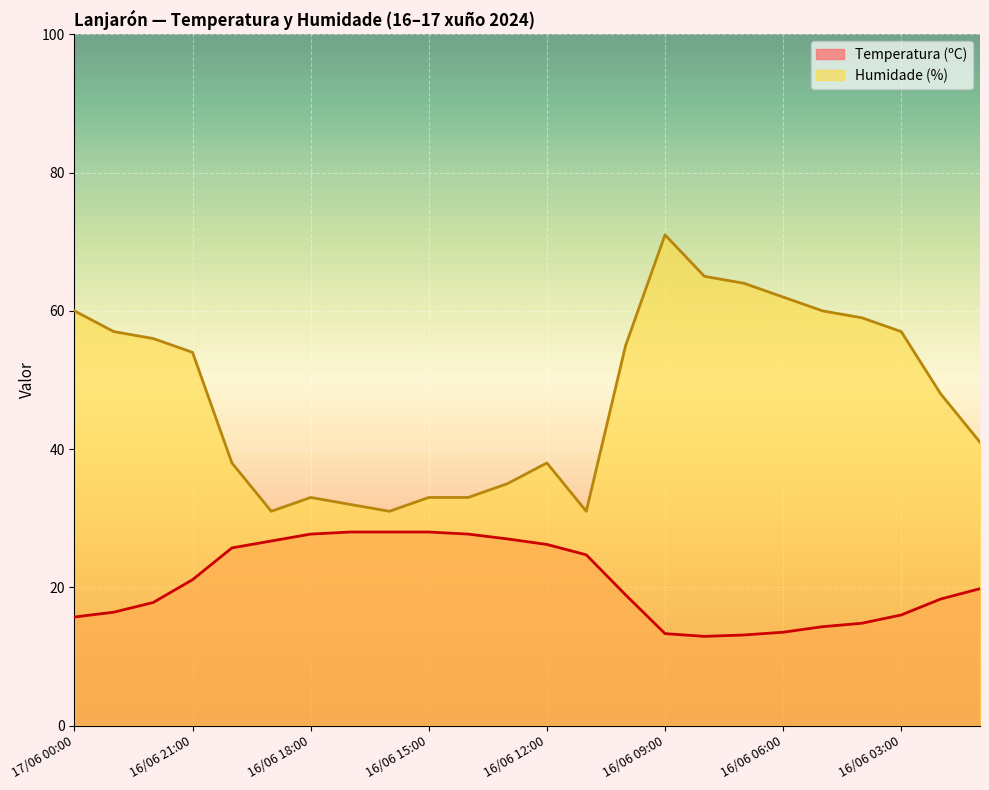

What is the total value across all series at 16/06 12:00?

64.2